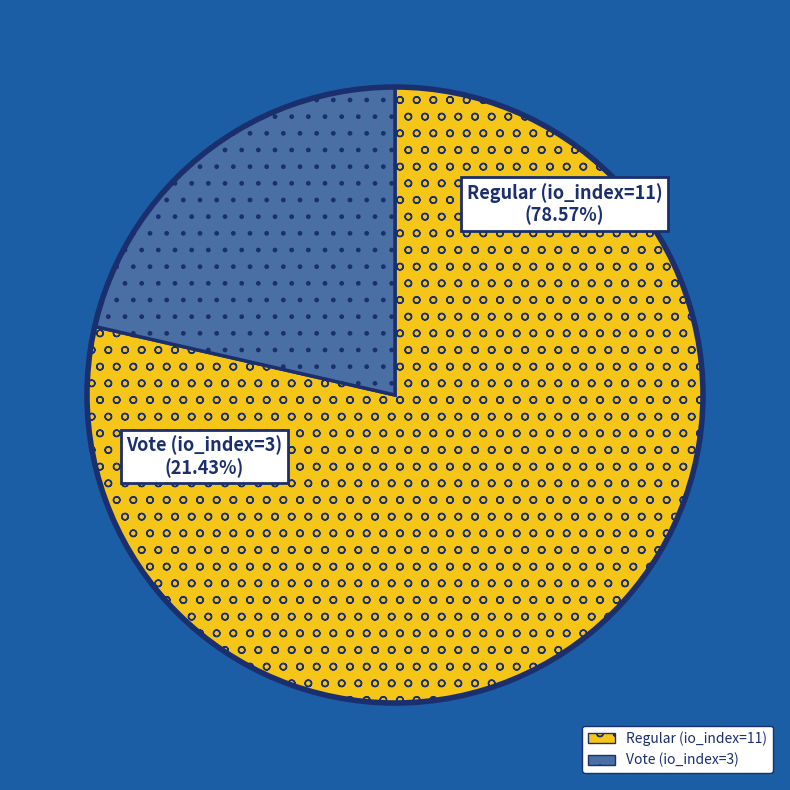

To the nearest percent, what portion does Regular (io_index=11) represent?

79%